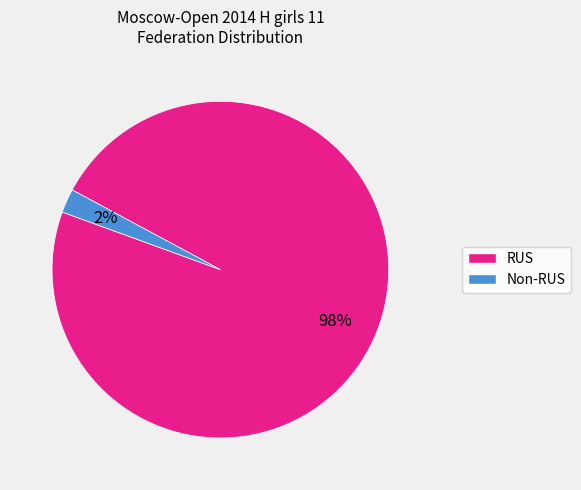

Does any single category account for the majority?

Yes